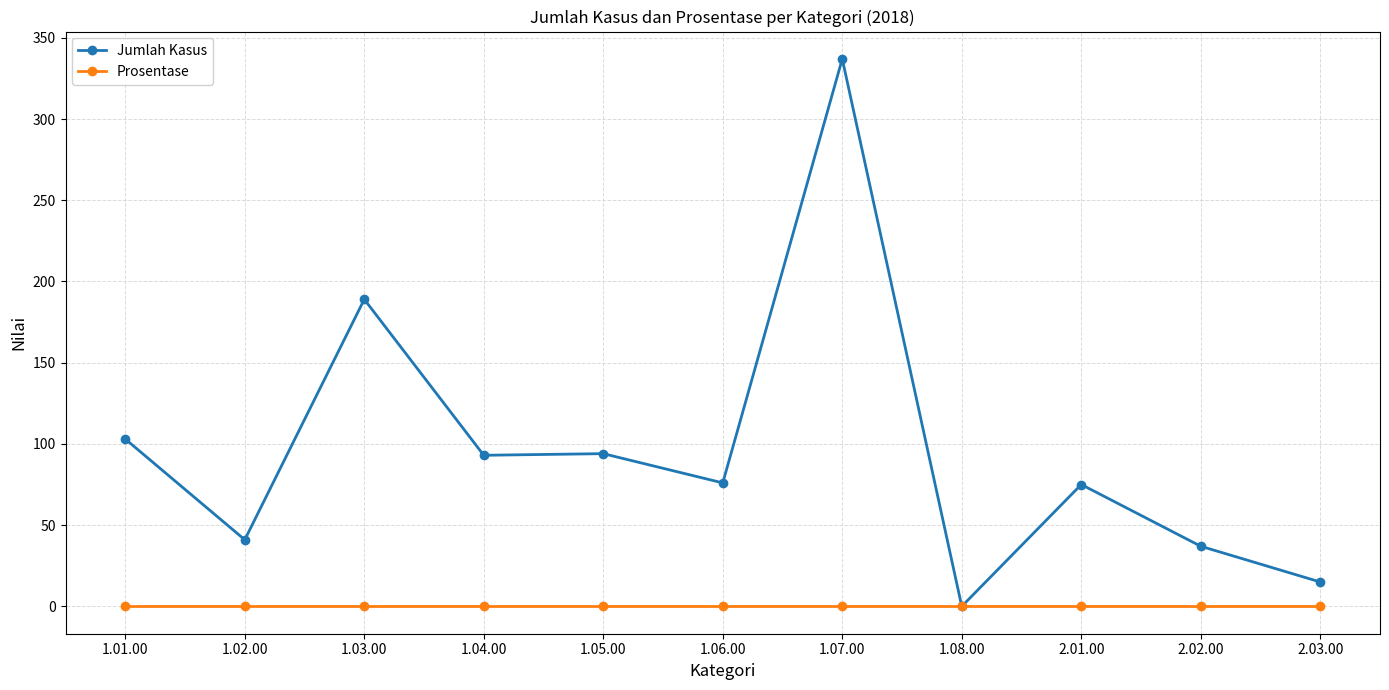

Which series has the largest range (max minus min)?

Jumlah Kasus